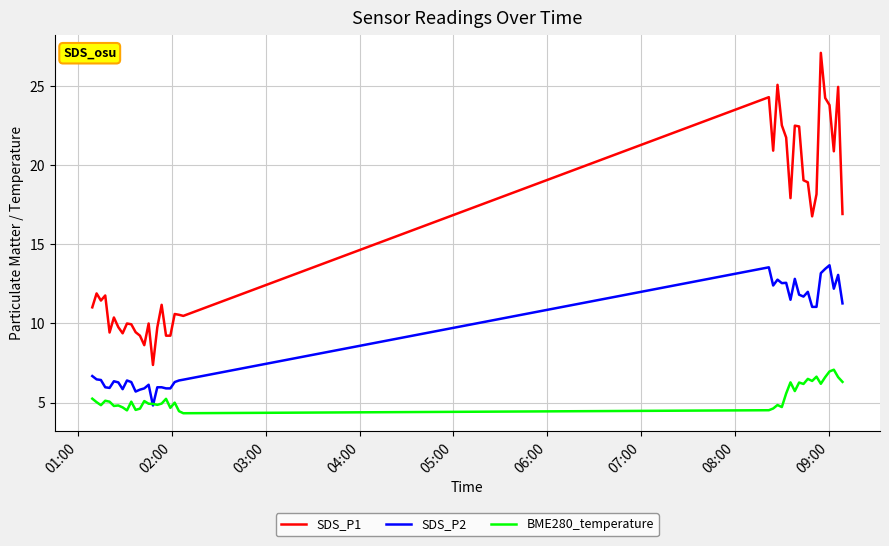

Rank the series by their maximum value, from lowest to highest.

BME280_temperature, SDS_P2, SDS_P1